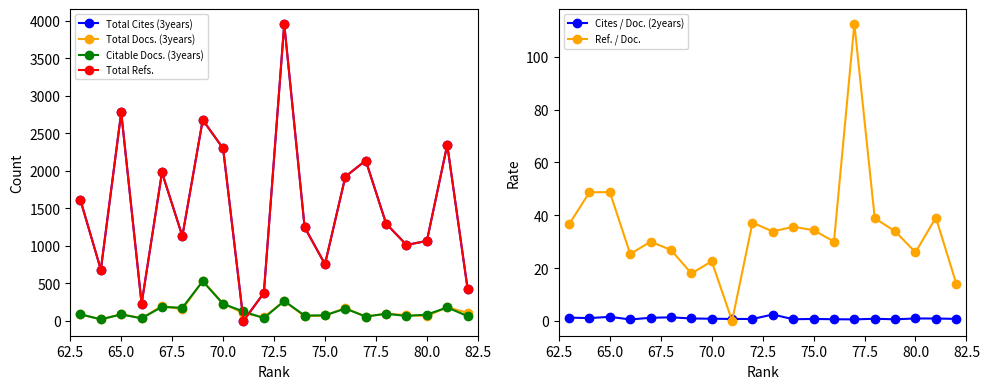

True or false: Cites / Doc. (2years) has a value of 0.5 at 9.

False